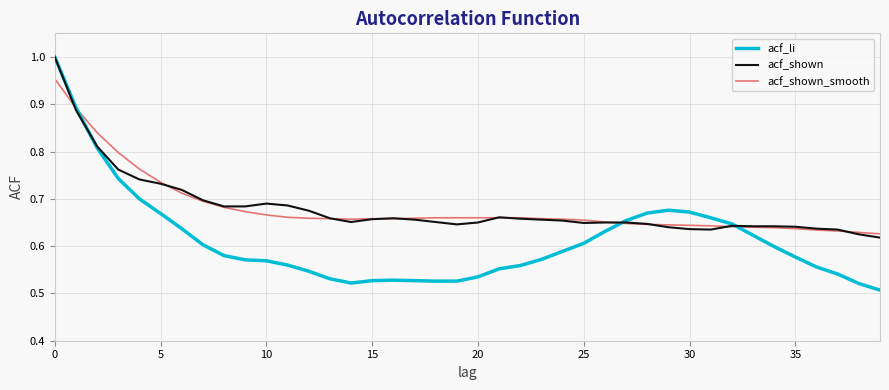

Which series has the widest spread of values?

acf_li